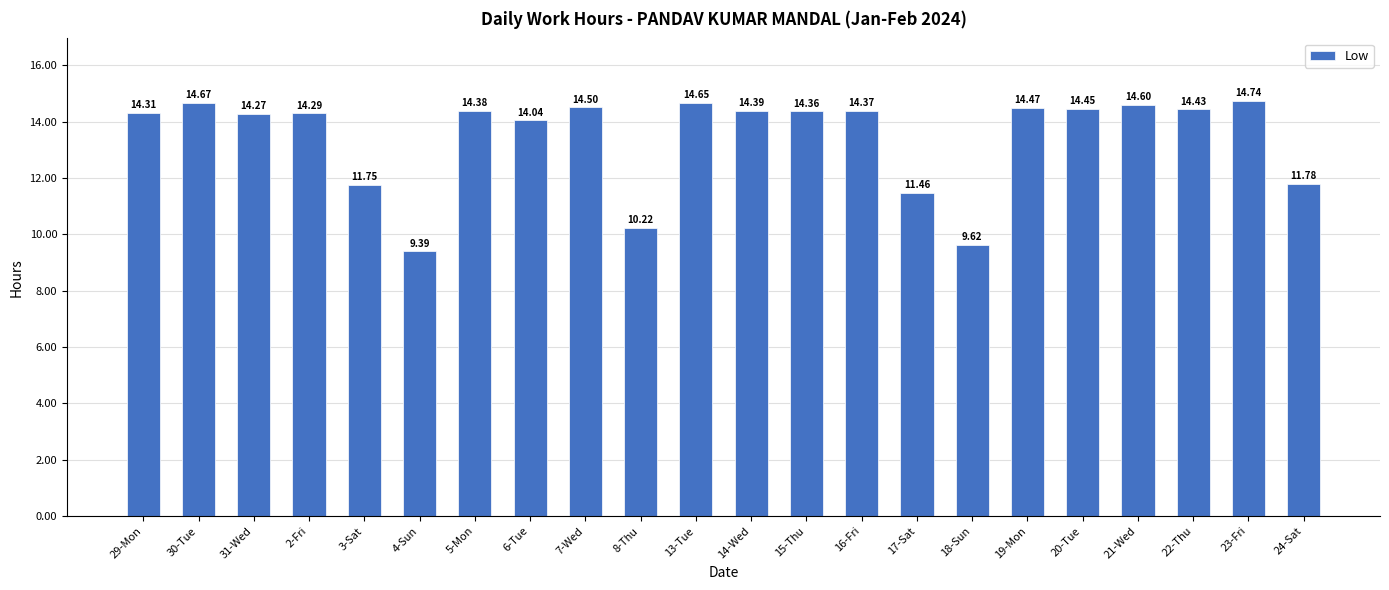

Where is the data nearest to the value 12?

24-Sat